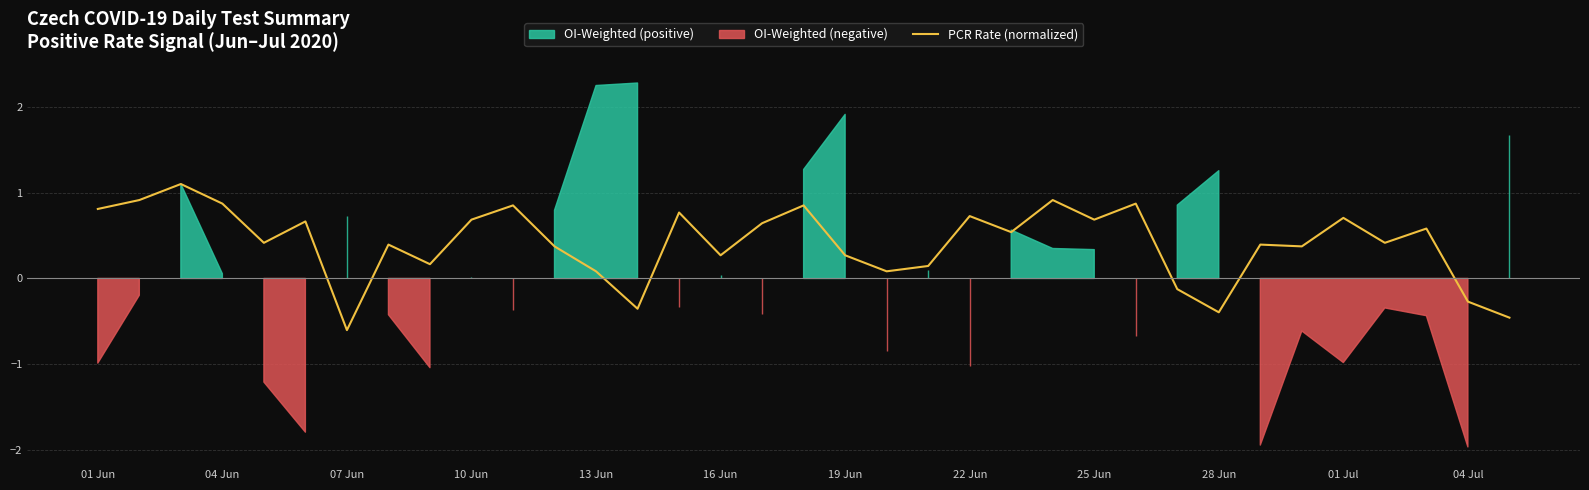

How many categories are shown in the chart?

35